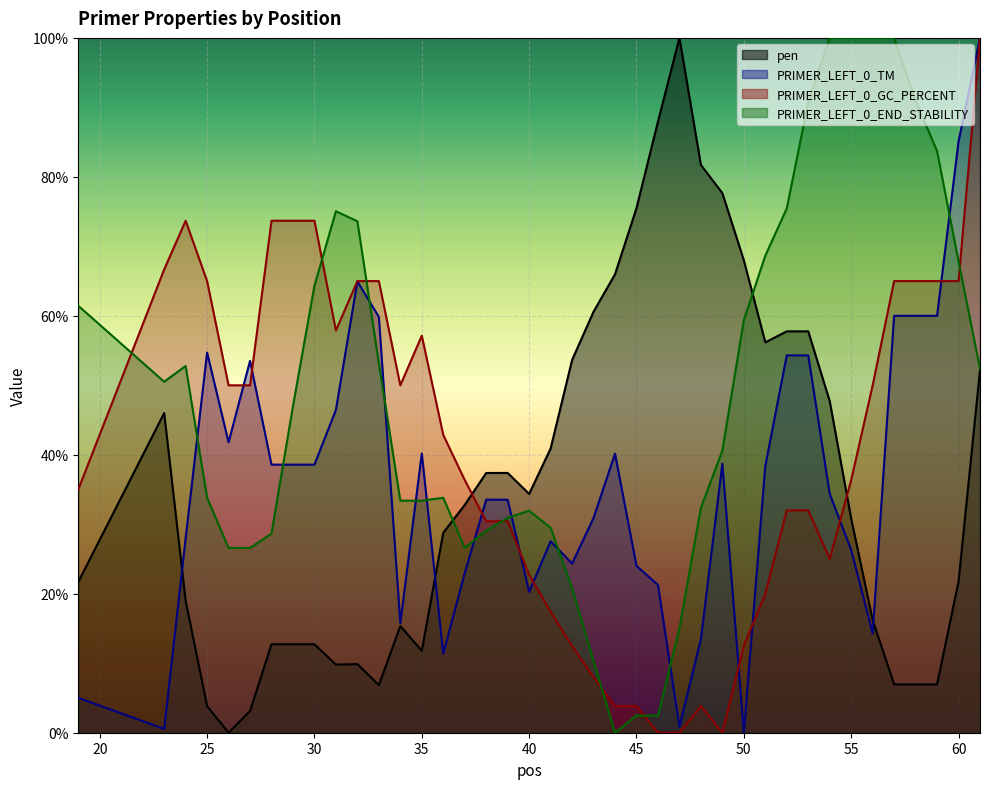

At which category does PRIMER_LEFT_0_TM reach its first local peak?

25